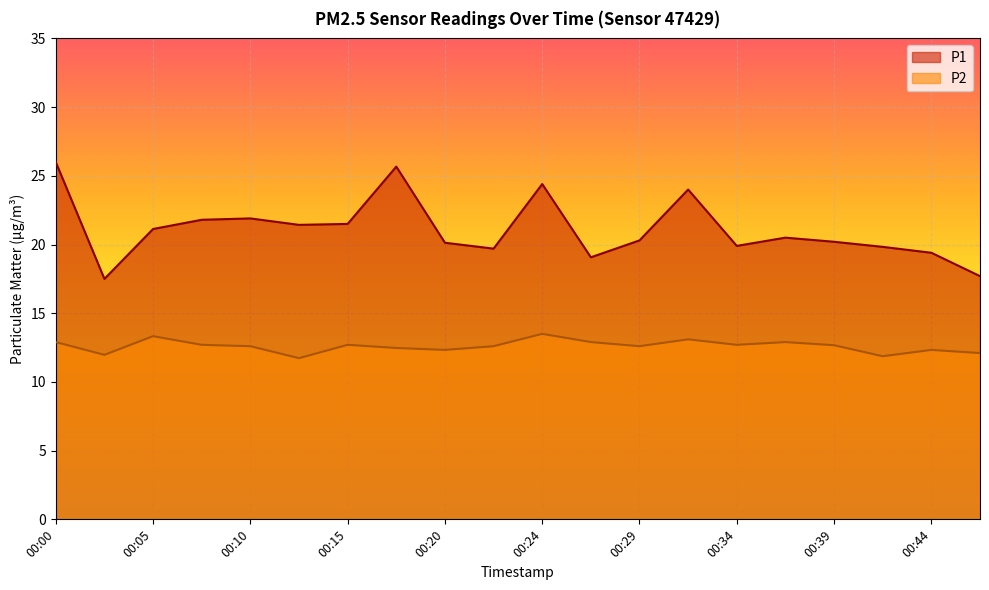

Reading left to right, list all the values displayed in this chart.

P1: 00:00=26.0	00:03=17.5	00:05=21.1	00:07=21.8	00:10=21.9	00:12=21.4	00:15=21.5	00:17=25.7	00:20=20.1	00:22=19.7	00:24=24.4	00:27=19.1	00:29=20.3	00:32=24.0	00:34=19.9	00:37=20.5	00:39=20.2	00:41=19.8	00:44=19.4	00:46=17.7
P2: 00:00=12.9	00:03=12.0	00:05=13.3	00:07=12.7	00:10=12.6	00:12=11.7	00:15=12.7	00:17=12.5	00:20=12.3	00:22=12.6	00:24=13.5	00:27=12.9	00:29=12.6	00:32=13.1	00:34=12.7	00:37=12.9	00:39=12.7	00:41=11.9	00:44=12.3	00:46=12.1